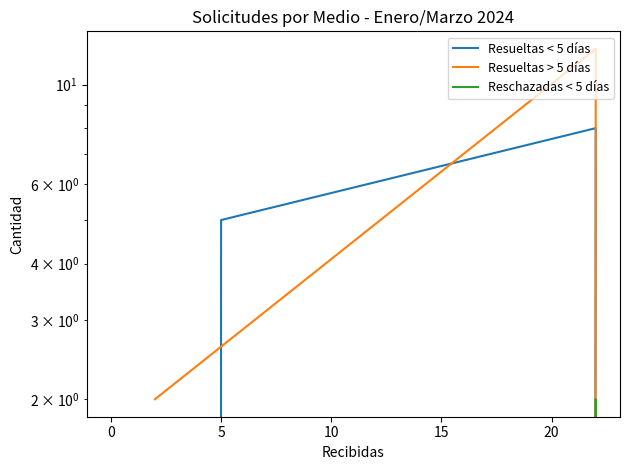

How many data points in Resueltas < 5 días are above 5?

1